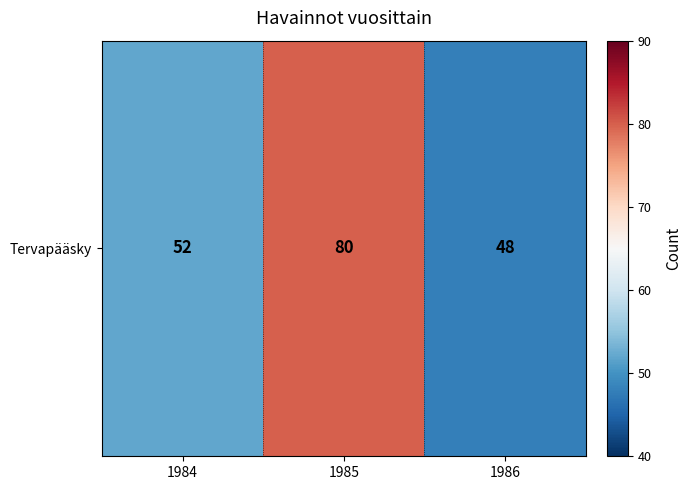

Is it true that the value at 1985 is 80?

True